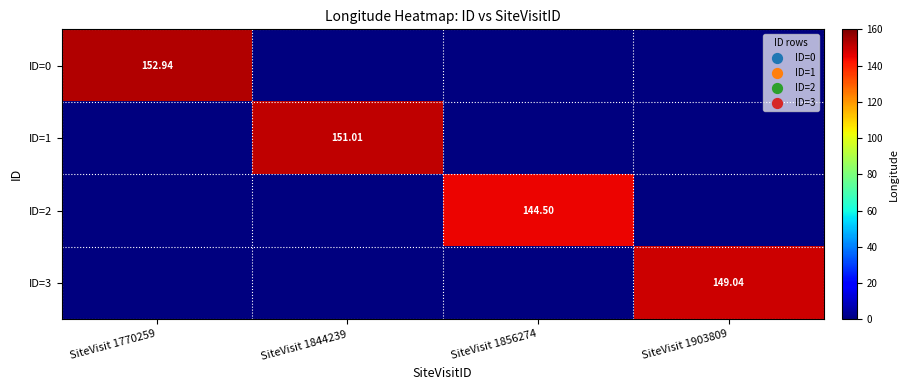

Which series has the largest total across all categories?

ID=0